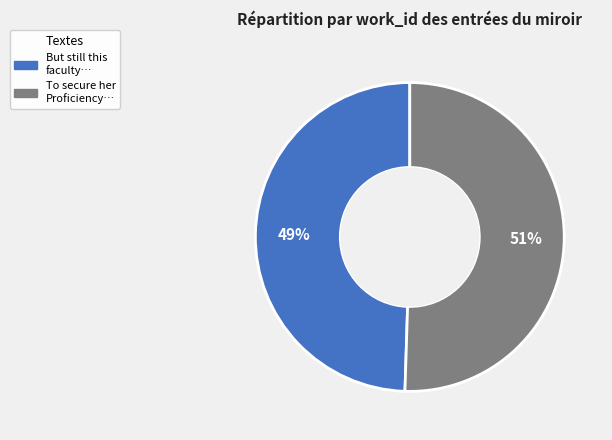

To the nearest percent, what is the average slice percentage?

50%